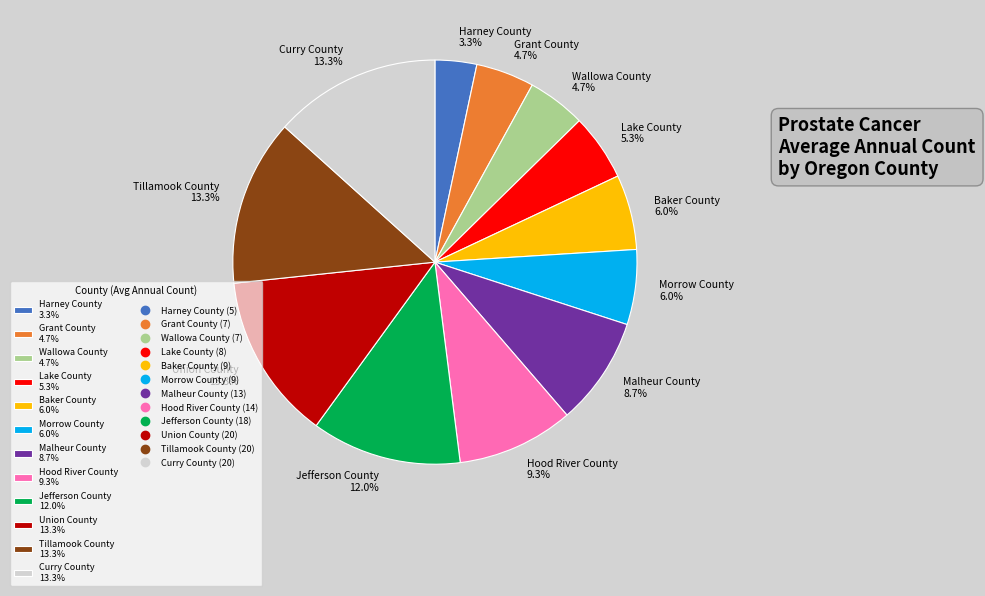

To the nearest percent, what is the difference between the largest and smallest slice percentages?

10%